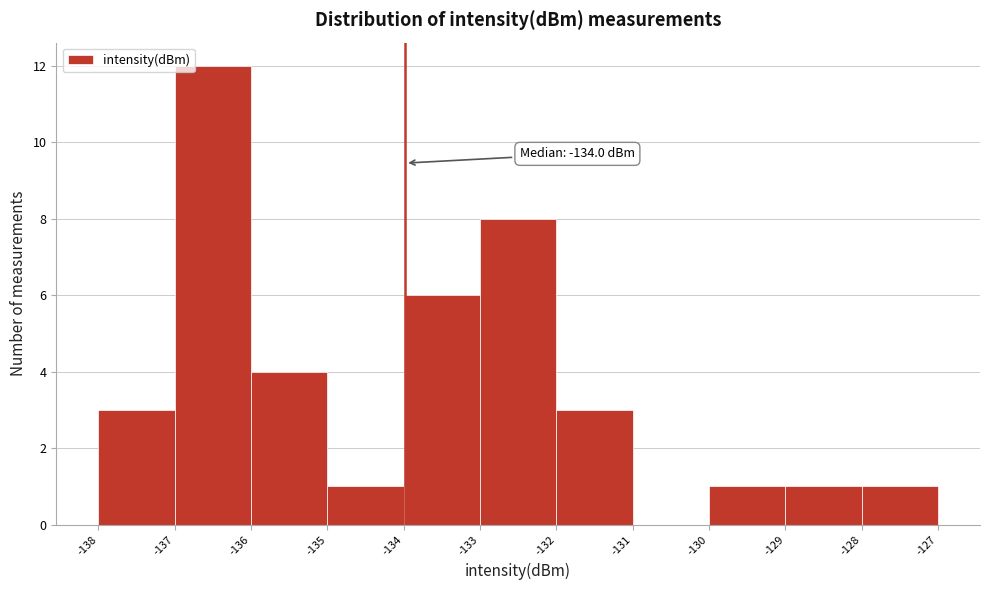

Over which range of the x-axis is the bar tallest?

-137 to -136